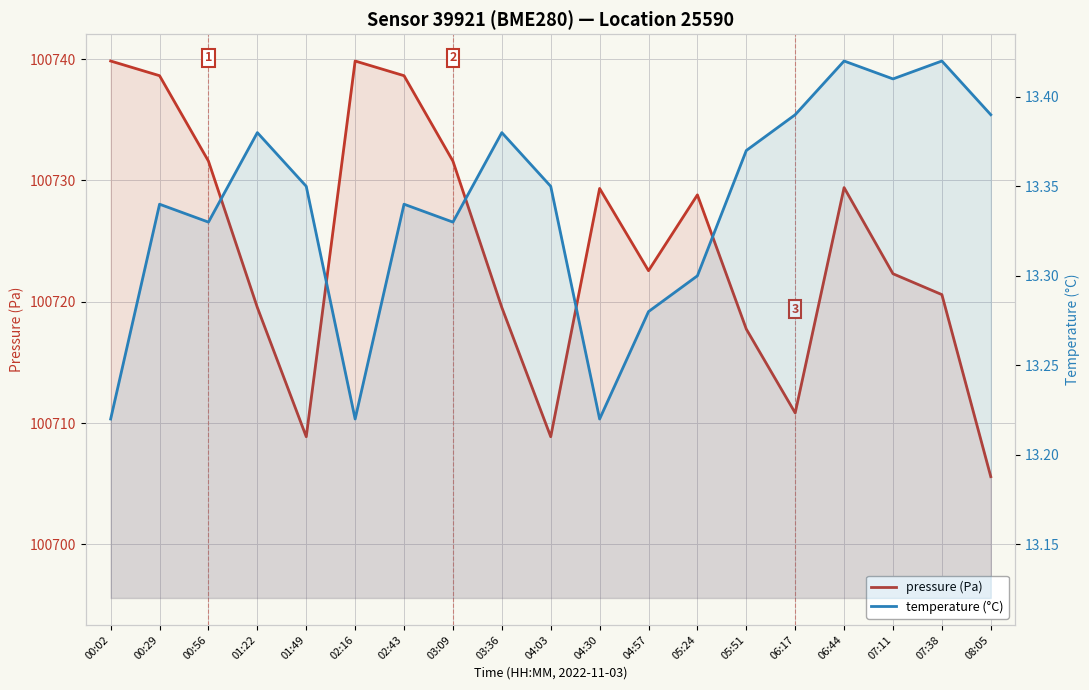

Reading right to left, what are all the values shown in this chart?

pressure (Pa): 100705.6	100720.6	100722.3	100729.4	100710.8	100717.8	100728.8	100722.6	100729.3	100708.9	100719.5	100731.6	100738.6	100739.8	100708.9	100719.5	100731.6	100738.6	100739.8
temperature (°C): 13.4	13.4	13.4	13.4	13.4	13.4	13.3	13.3	13.2	13.3	13.4	13.3	13.3	13.2	13.3	13.4	13.3	13.3	13.2